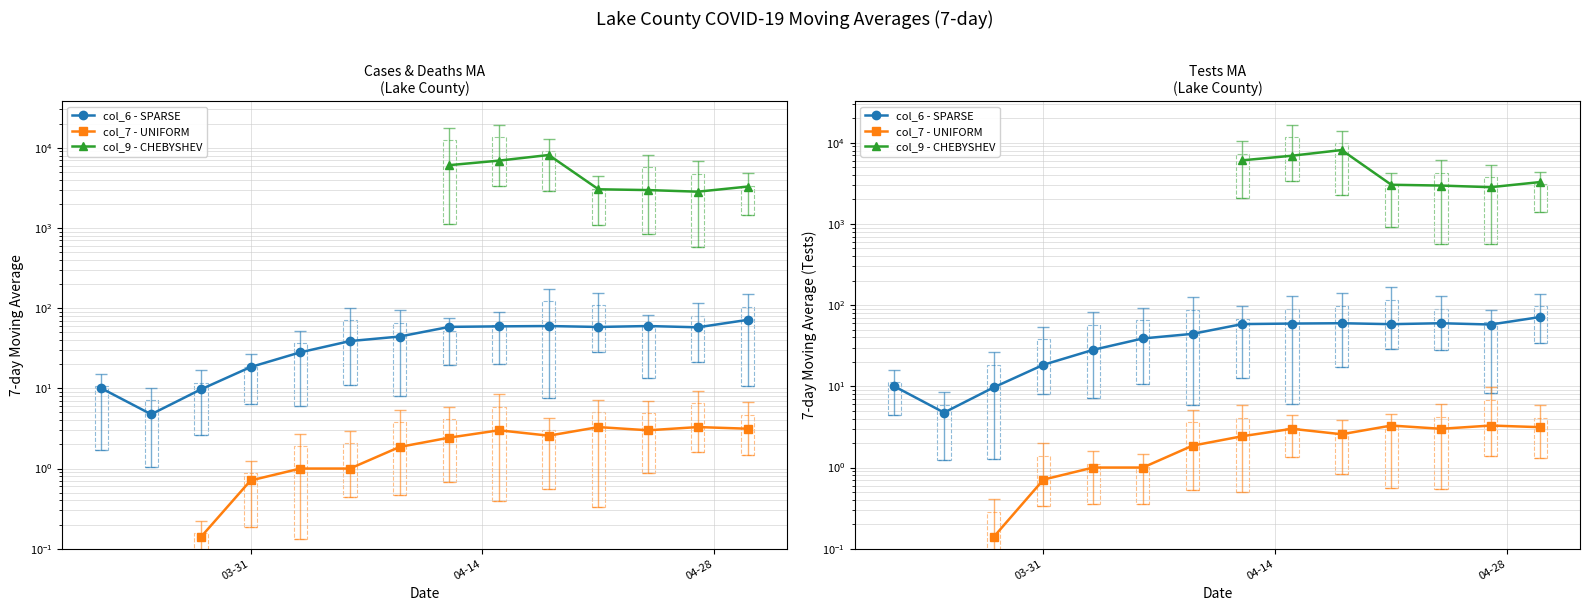

The value of col_7 - UNIFORM at 9 is 1.4. True or false?

False